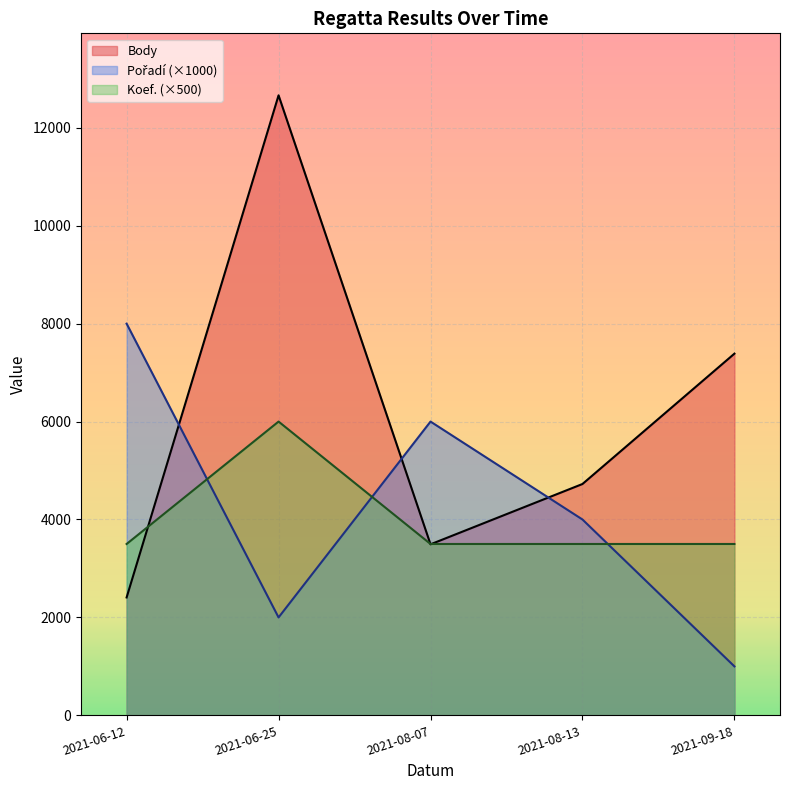

What is the greatest value displayed?

12663